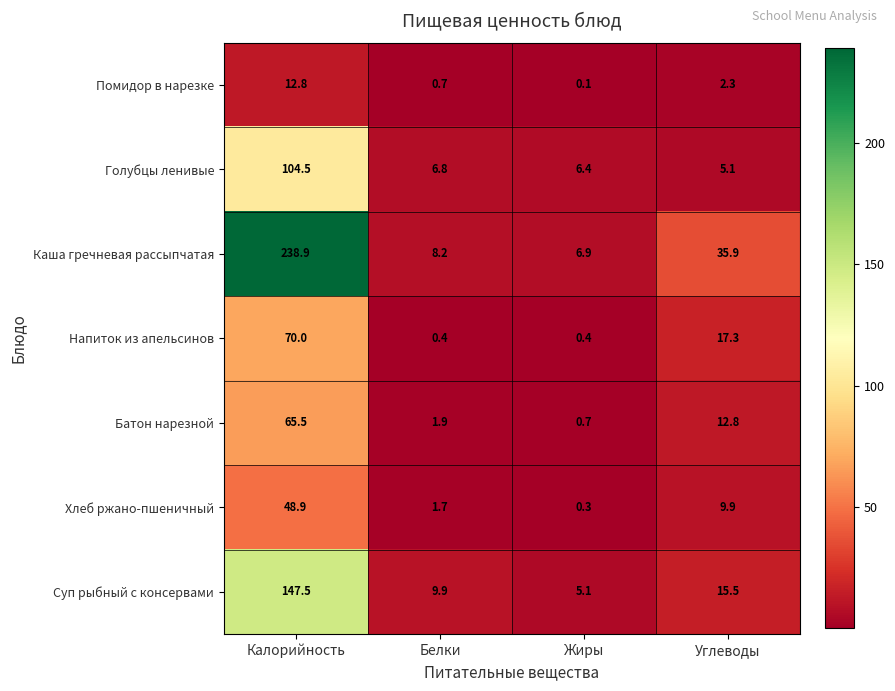

What is the difference between the Батон нарезной values at Калорийность and Жиры?

64.8